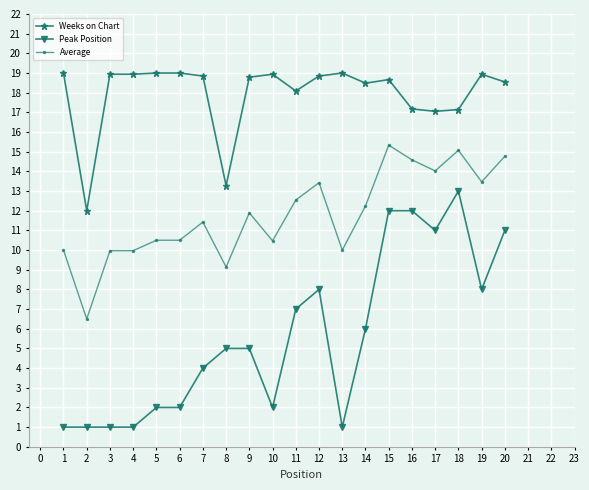

What is the difference between the maximum and minimum values in the Peak Position series?

12.0